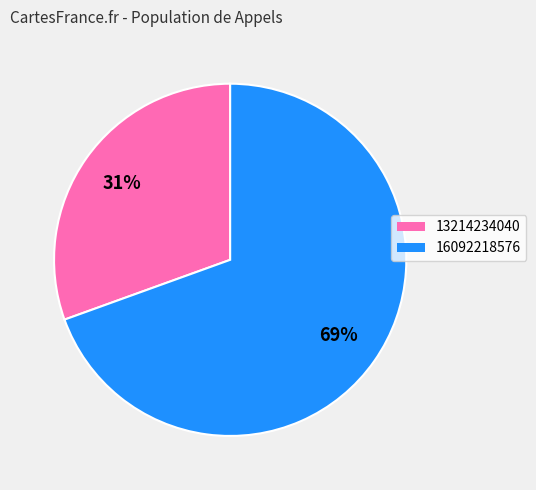

What is the ratio of the value at 13214234040 to the value at 16092218576?

0.4